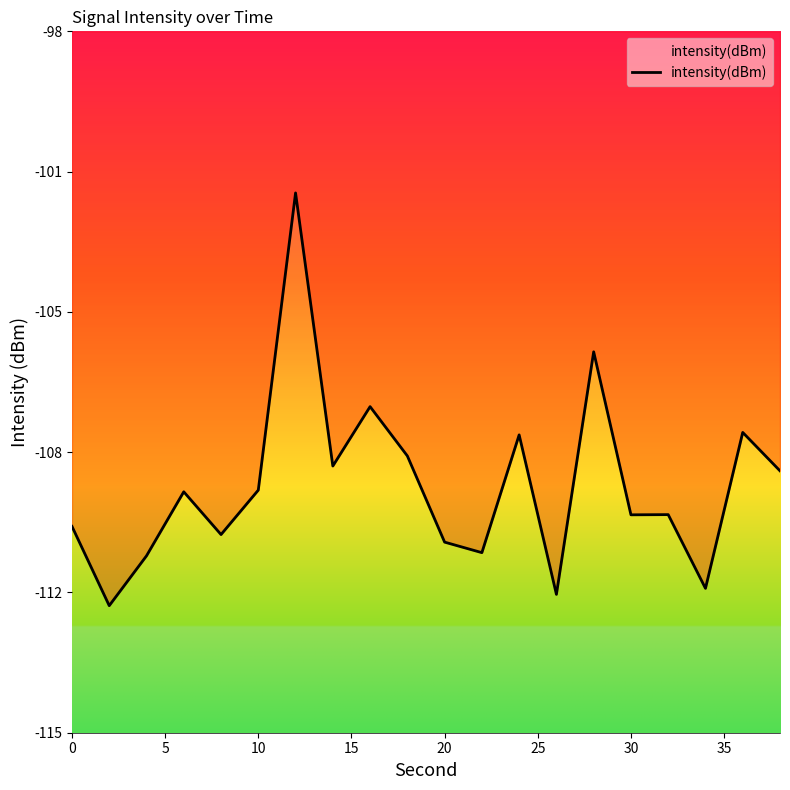

Is this an area chart (filled region under the line)?

Yes